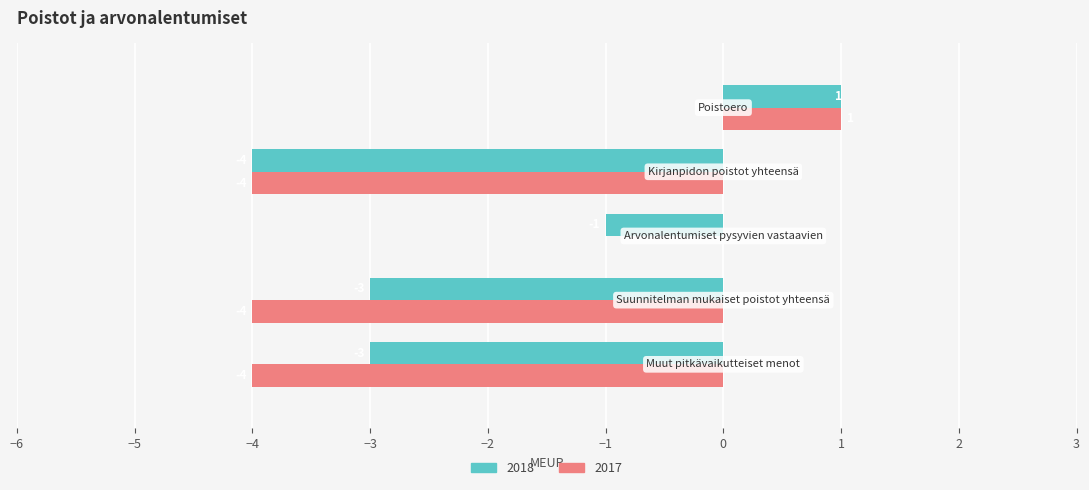

How many data points in 2018 are above -3?

2